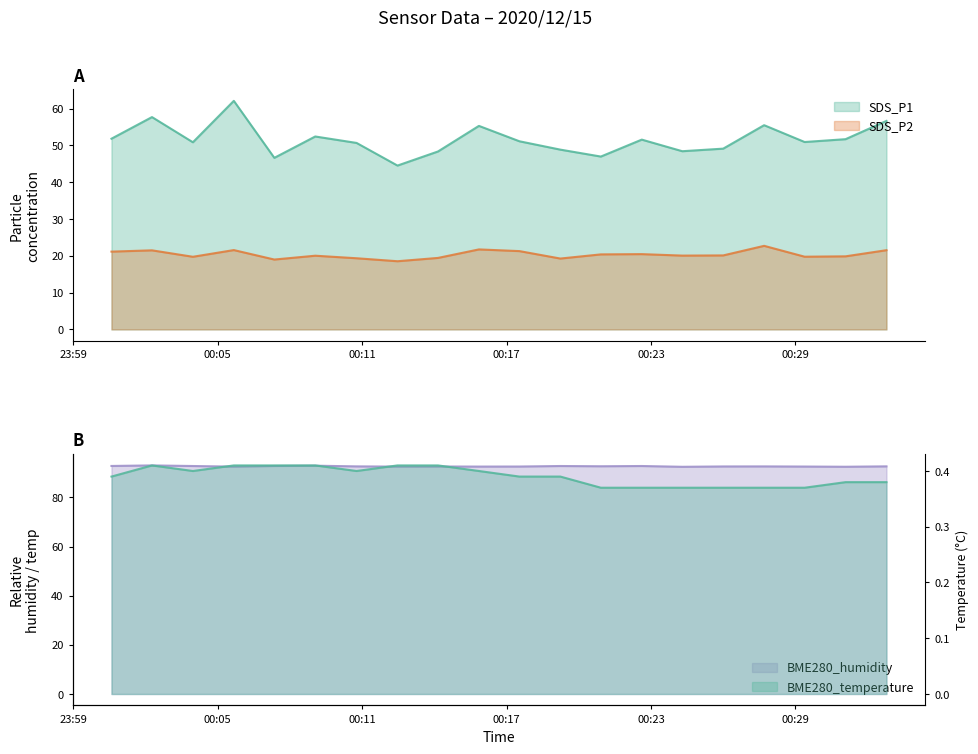

Rank the series by their maximum value, from highest to lowest.

BME280_humidity, SDS_P1, SDS_P2, BME280_temperature